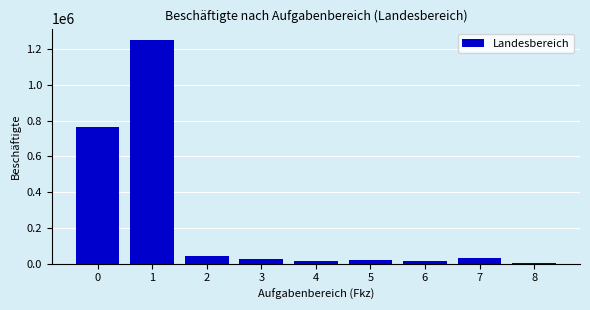

What is the sum of all values?

2172435